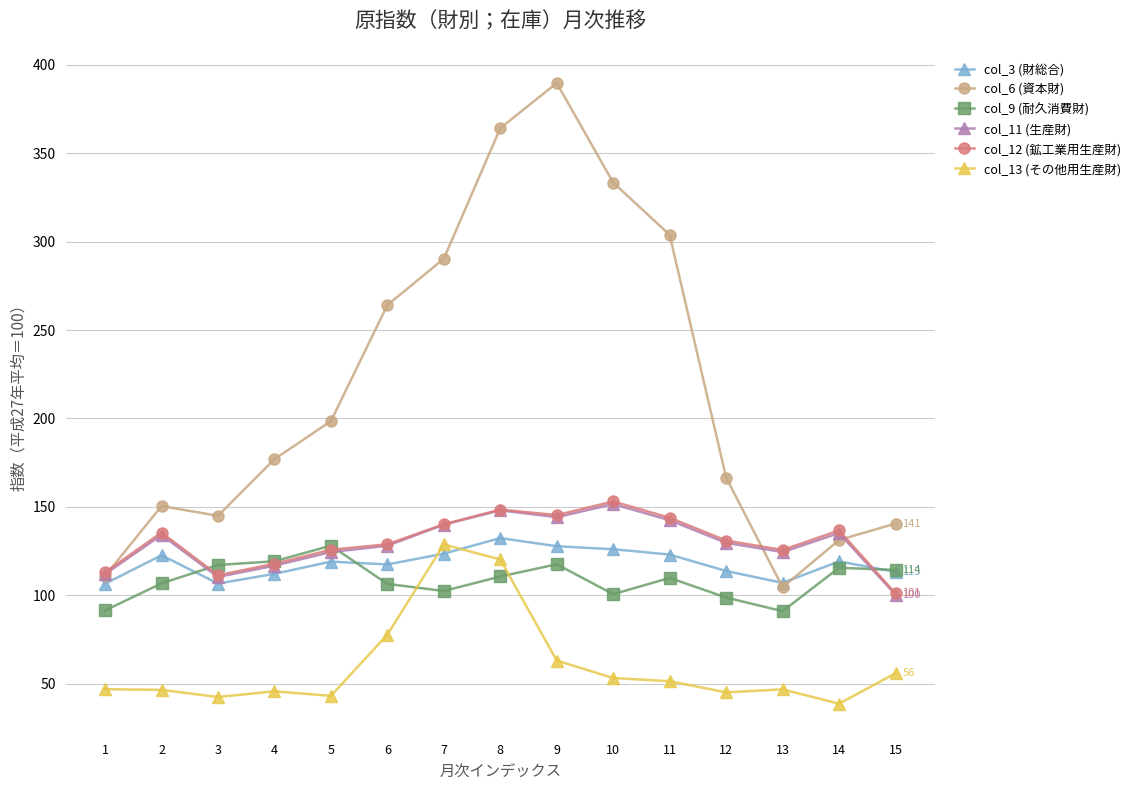

True or false: col_11 (生産財) has more than 0 points higher than both neighbors.

True